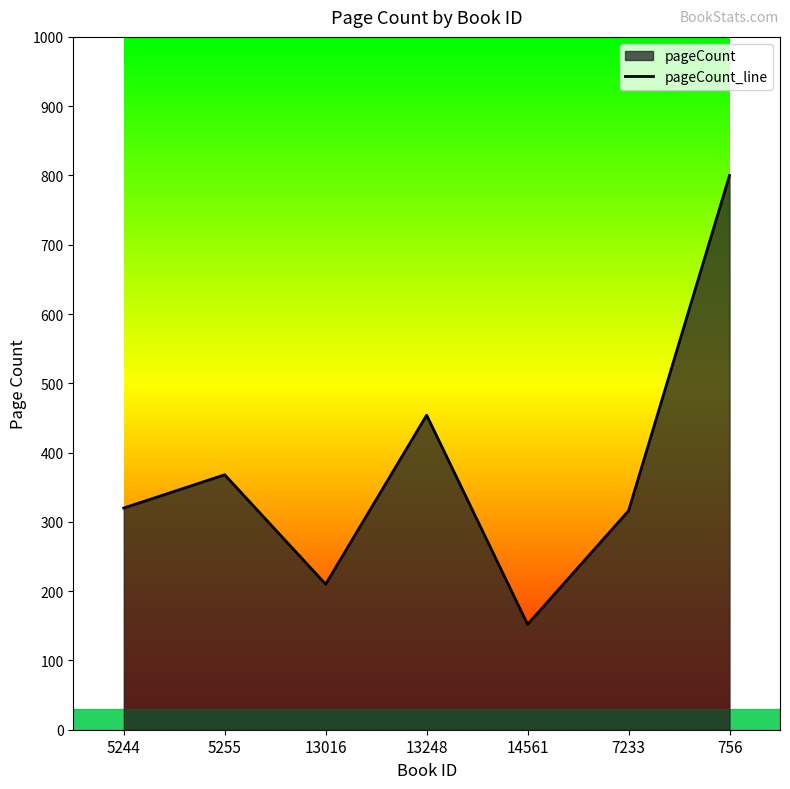

What is the label of the 4th point from the right?

13248